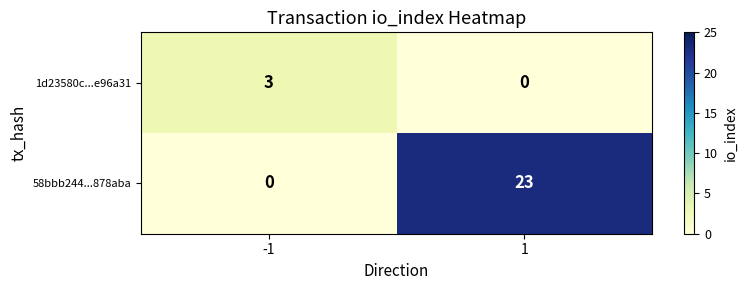

What is the highest value of the 58bbb244...878aba series?

23